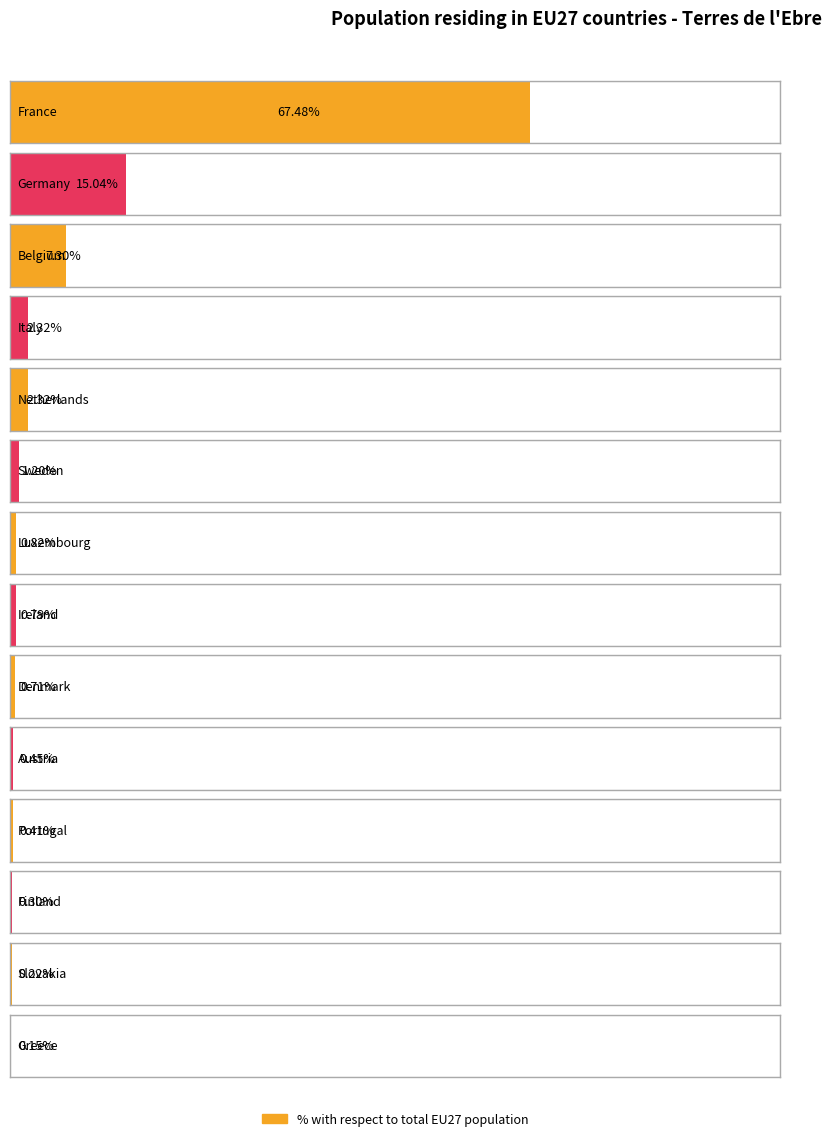

List the labels in order of value, largest first.

France, Germany, Belgium, Italy, Netherlands, Sweden, Luxembourg, Ireland, Denmark, Austria, Portugal, Finland, Slovakia, Greece